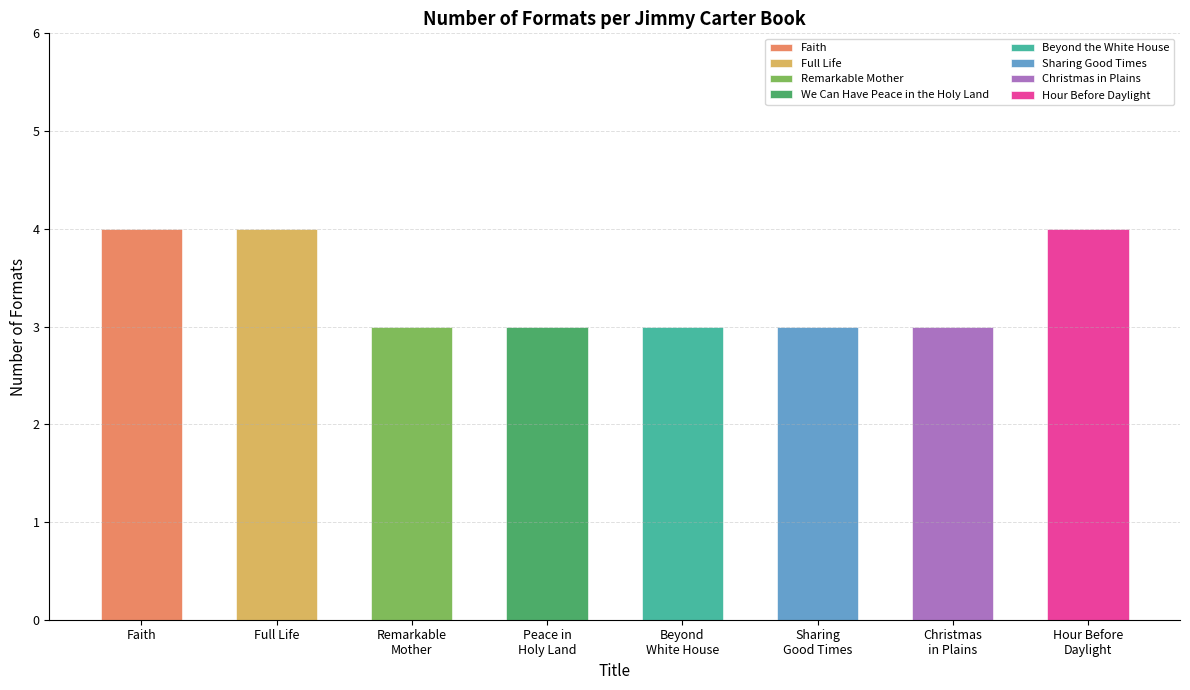

Does the chart contain stacked bars?

No